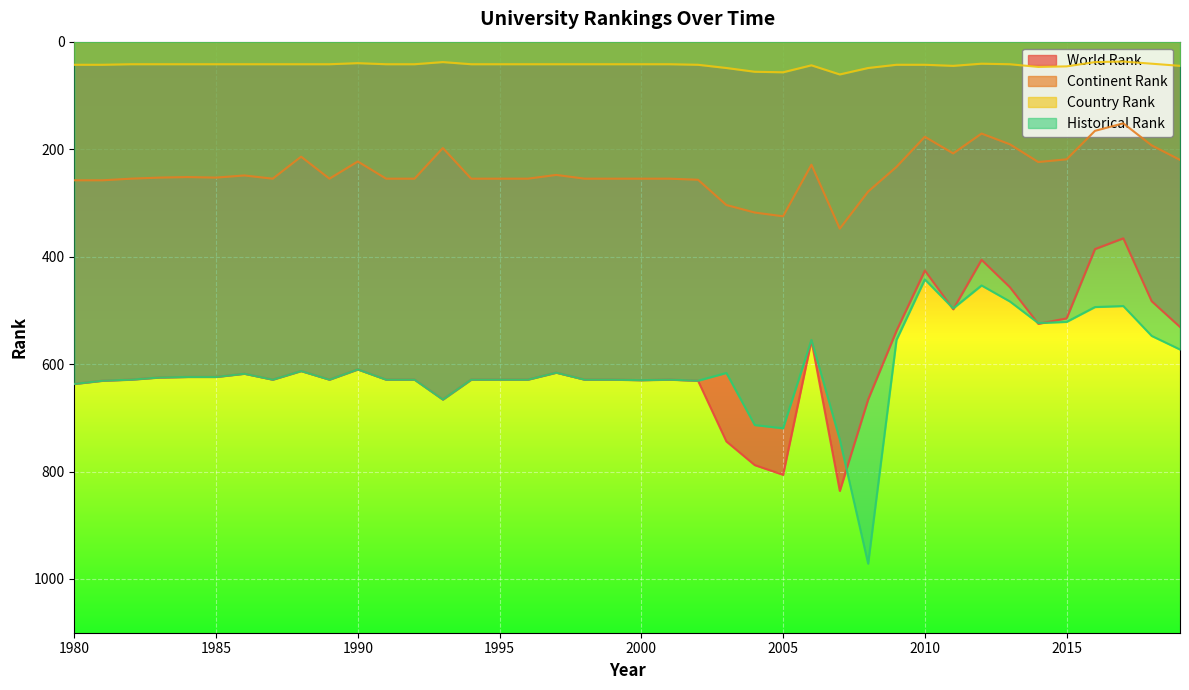

Rank the series by their maximum value, from lowest to highest.

Country Rank, Continent Rank, World Rank, Historical Rank